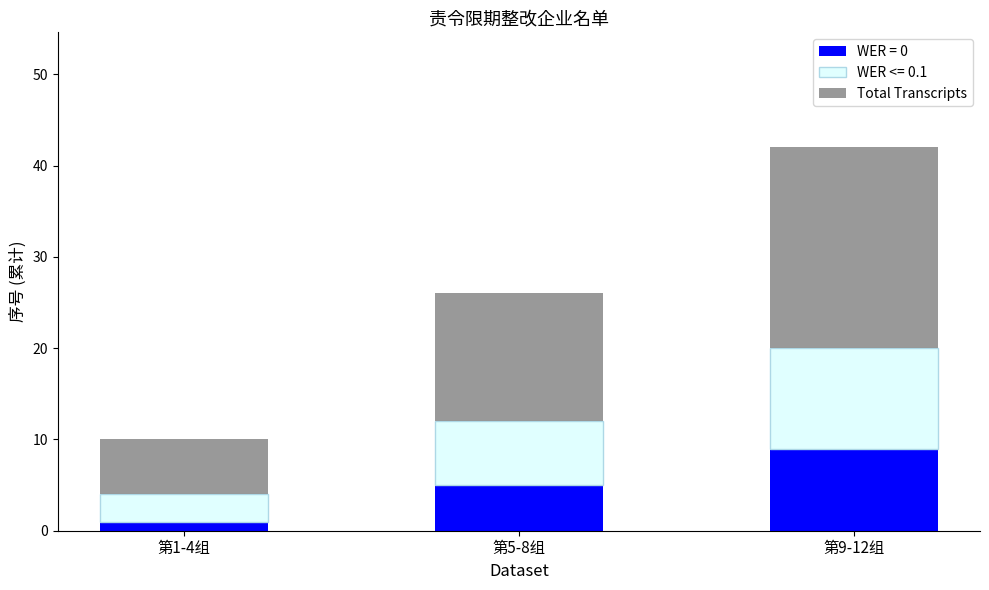

The WER = 0 series shows 5 at 第5-8组. True or false?

True